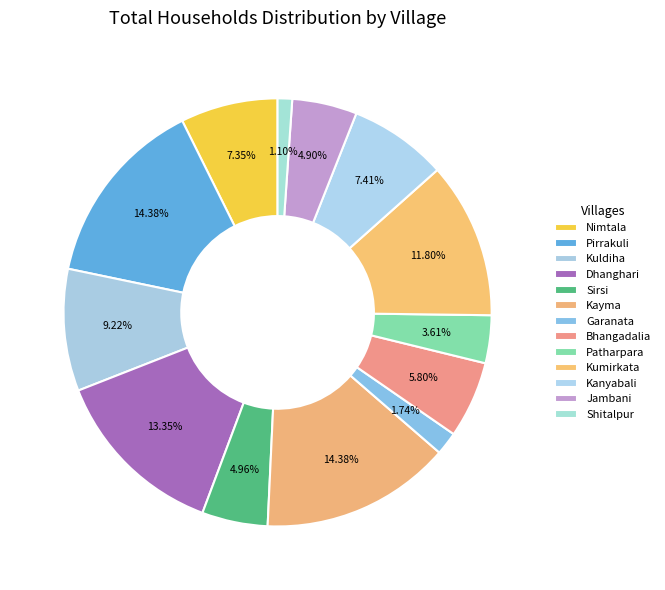

True or false: Kayma accounts for 14% of the total.

True